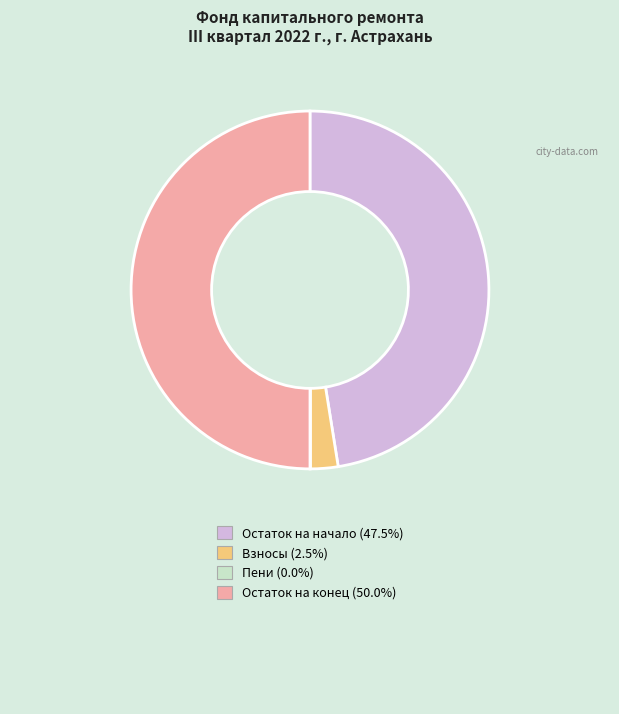

Is there a majority slice in this chart?

No